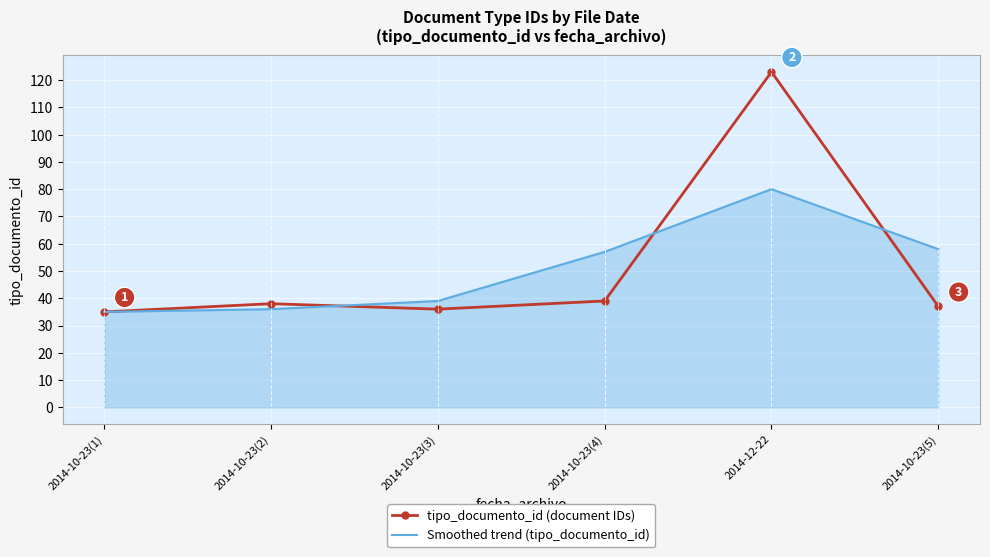

What is the minimum value for tipo_documento_id (document IDs)?

35